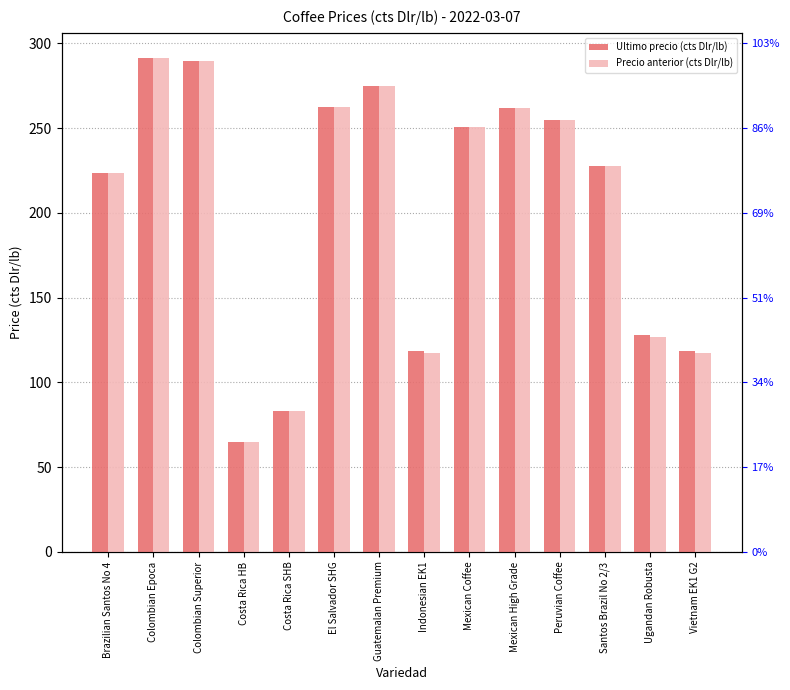

The value of Ultimo precio (cts Dlr/lb) at Mexican High Grade is 445.2. True or false?

False